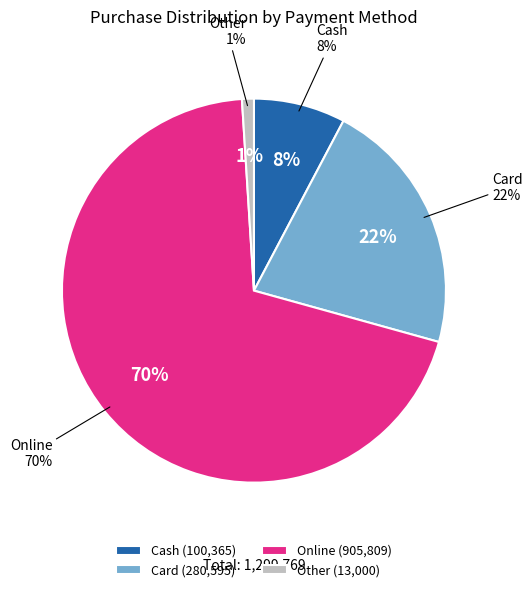

Does any single category account for the majority?

Yes